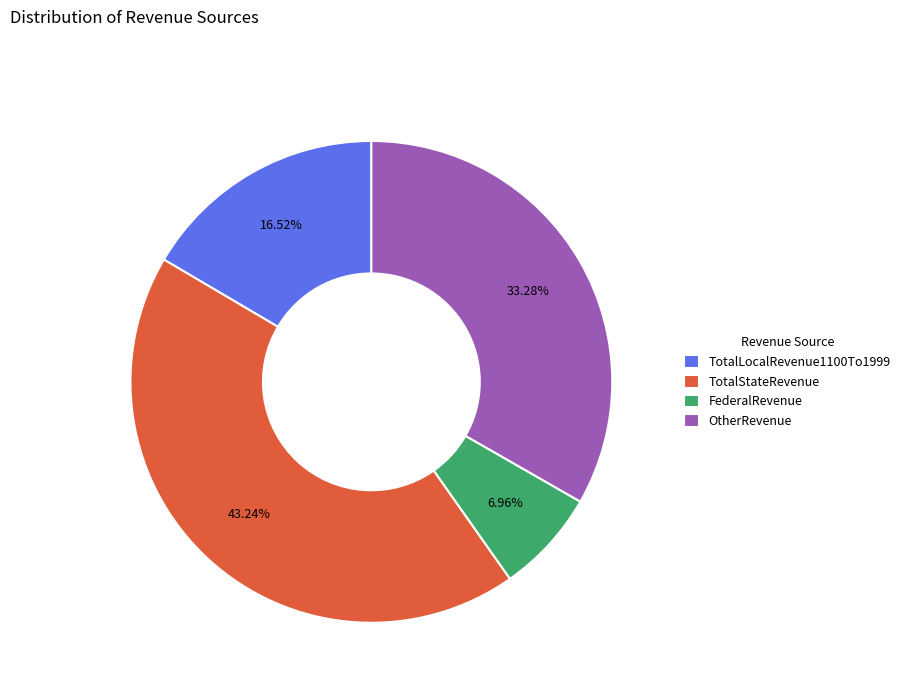

What is the smallest slice in the pie chart?

FederalRevenue